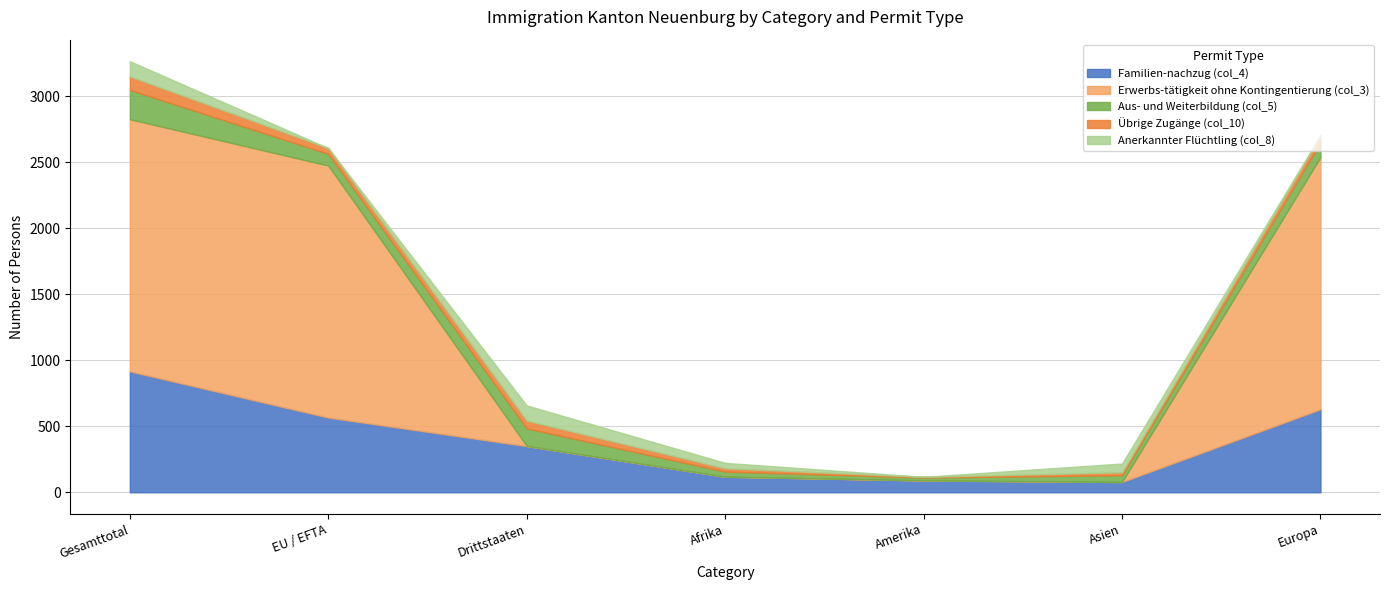

Reading left to right, list all the values displayed in this chart.

Familien-nachzug (col_4): Gesamttotal=916	EU / EFTA=566	Drittstaaten=350	Afrika=118	Amerika=90	Asien=78	Europa=629
Erwerbs-tätigkeit ohne Kontingentierung (col_3): Gesamttotal=1910	EU / EFTA=1909	Drittstaaten=1	Afrika=0	Amerika=0	Asien=0	Europa=1910
Aus- und Weiterbildung (col_5): Gesamttotal=222	EU / EFTA=89	Drittstaaten=133	Afrika=39	Amerika=22	Asien=51	Europa=110
Übrige Zugänge (col_10): Gesamttotal=102	EU / EFTA=43	Drittstaaten=59	Afrika=25	Amerika=5	Asien=22	Europa=50
Anerkannter Flüchtling (col_8): Gesamttotal=115	EU / EFTA=0	Drittstaaten=115	Afrika=41	Amerika=0	Asien=67	Europa=7